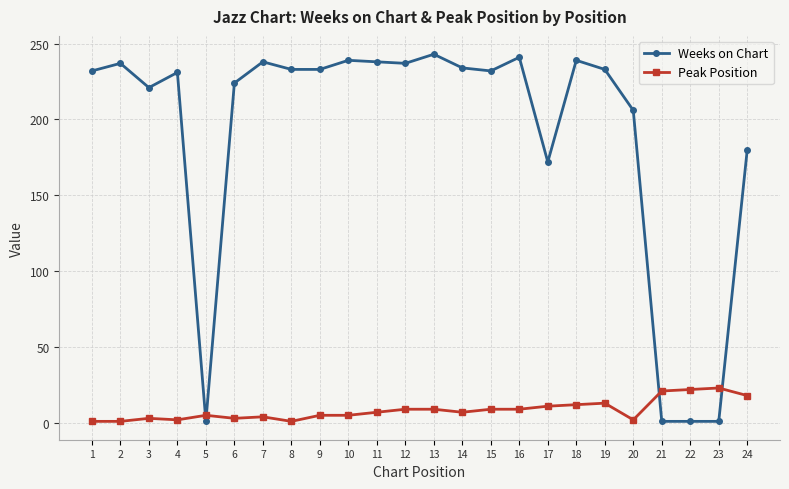

At which category does Weeks on Chart reach its first local valley?

3